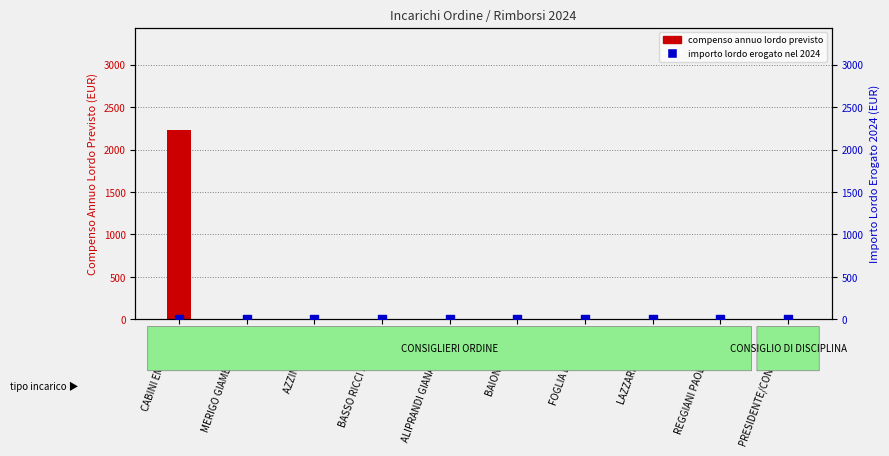

What are all the series names shown in the legend?

compenso annuo lordo previsto, importo lordo erogato nel 2024